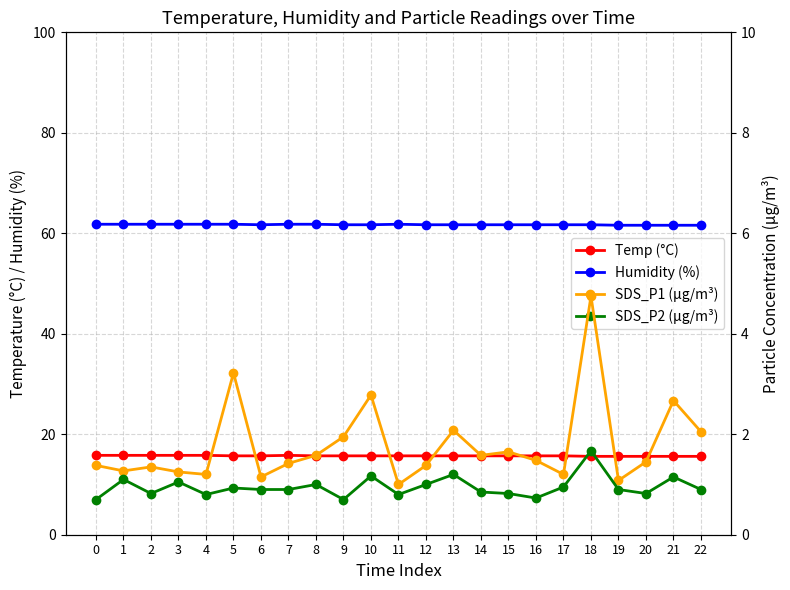

What is the sum of all SDS_P2 (µg/m³) values?

21.9